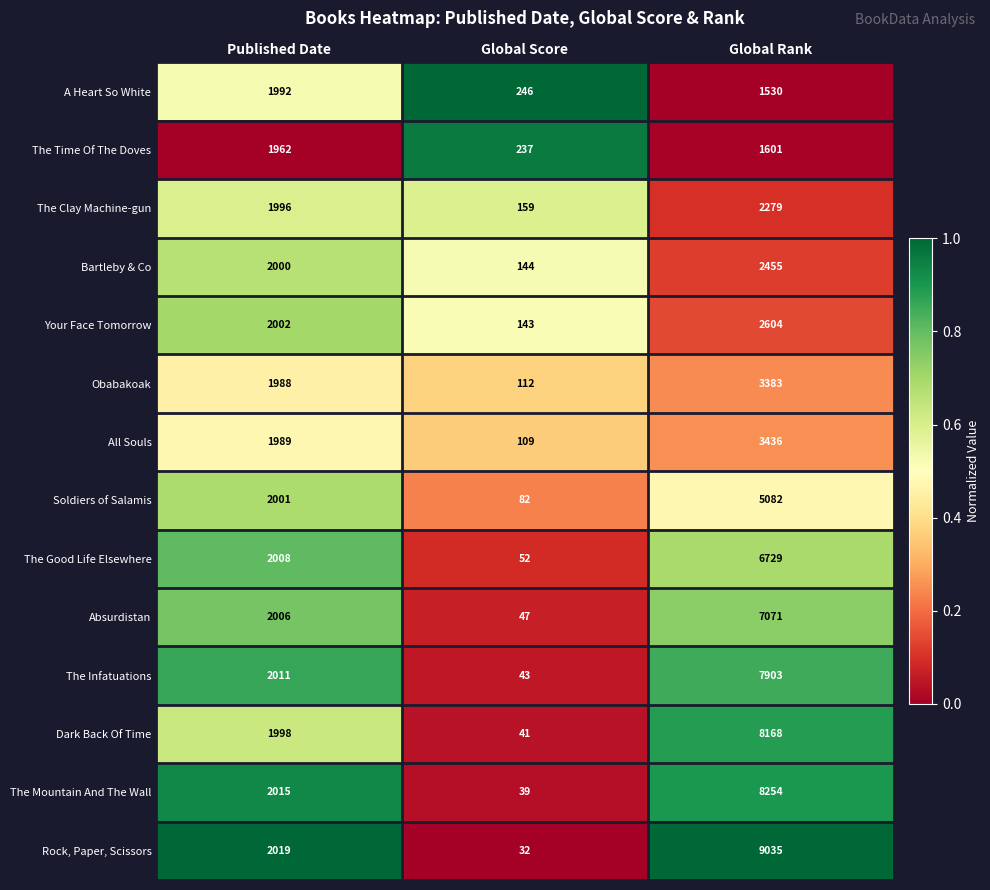

Where is The Time Of The Doves nearest to the value 1099?

Global Rank